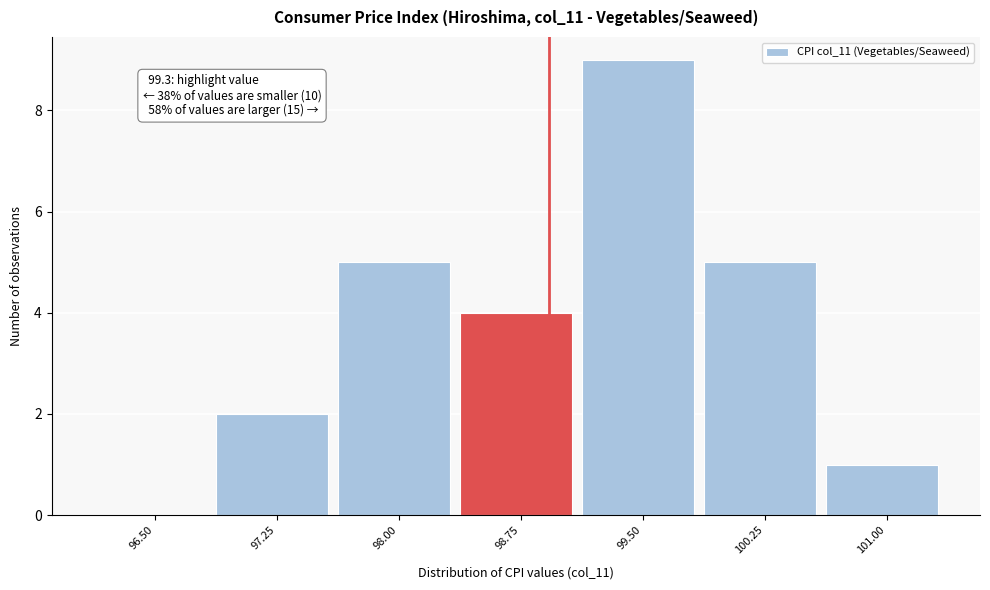

Reading right to left, transcribe all the data shown in this chart.

101.00=1	100.25=5	99.50=9	98.75=4	98.00=5	97.25=2	96.50=0